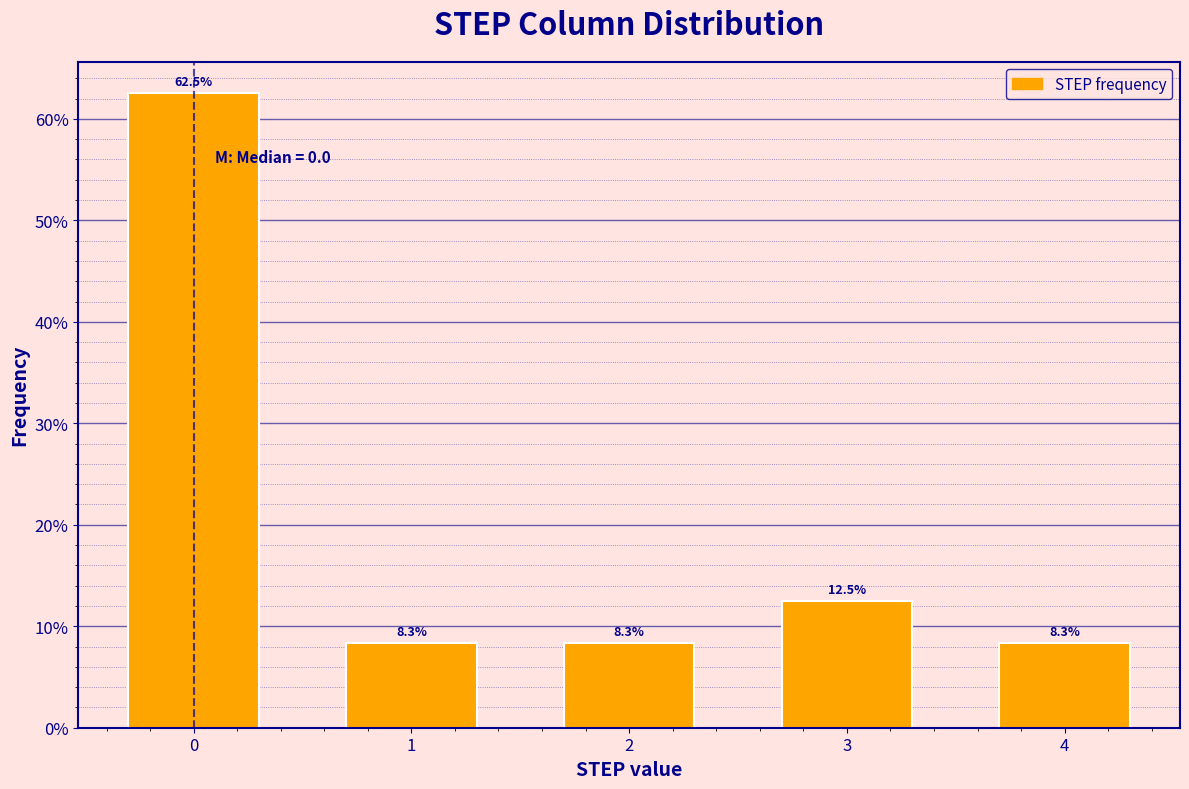

Reading left to right, what are all the values shown in this chart?

62.5	8.3	8.3	12.5	8.3